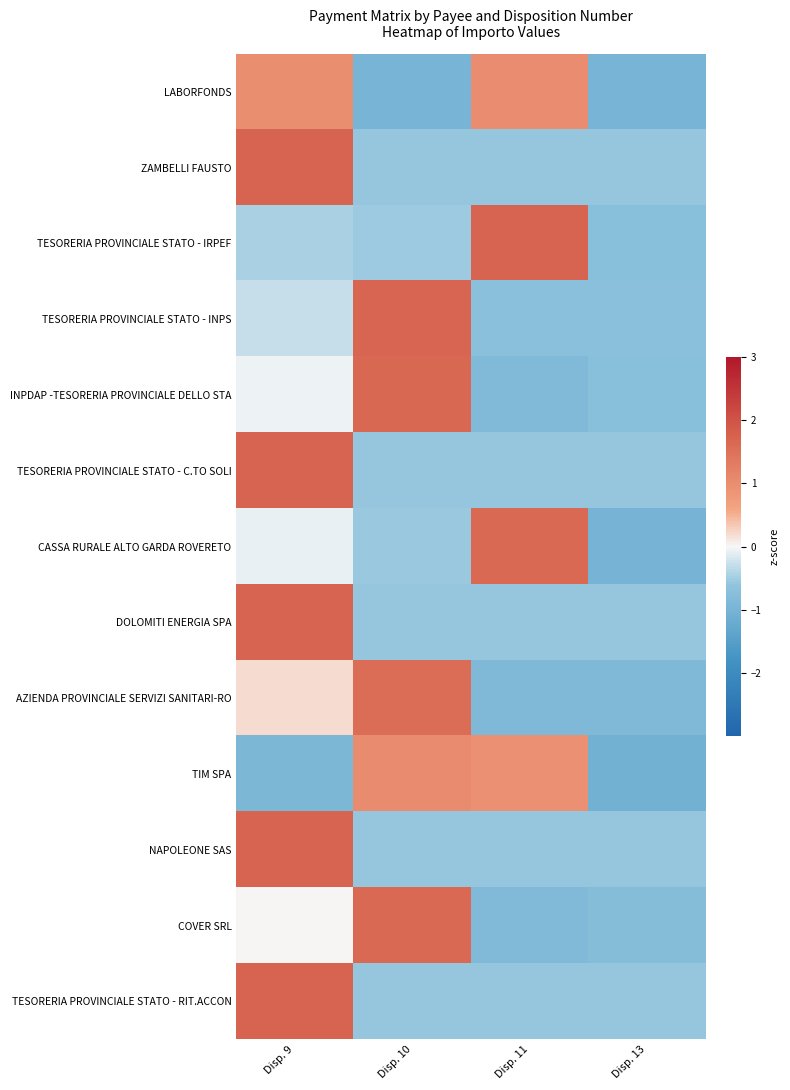

At which category is the sum across all series the highest?

Disp. 9